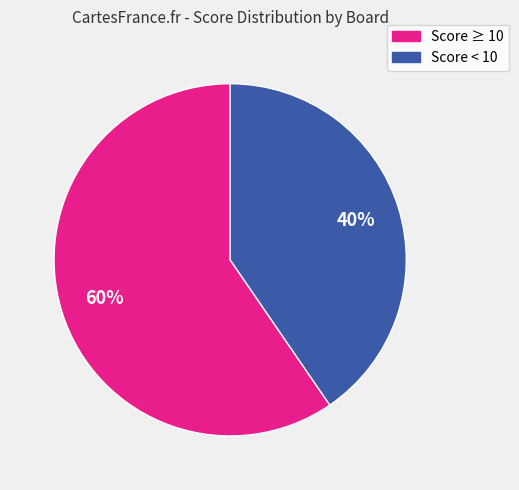

Which has a higher value, Score ≥ 10 or Score < 10?

Score ≥ 10